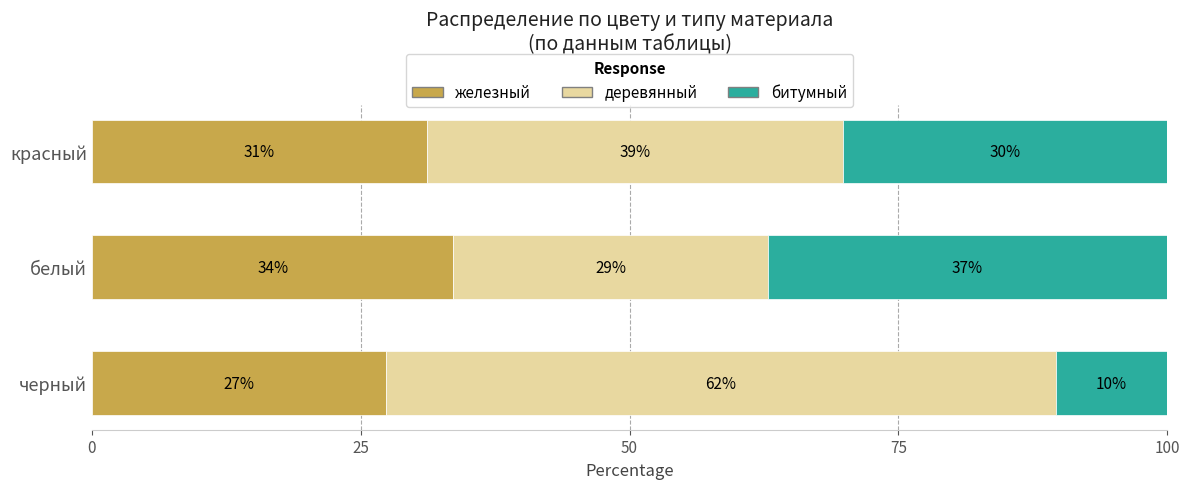

What are all the series names shown in the legend?

железный, деревянный, битумный